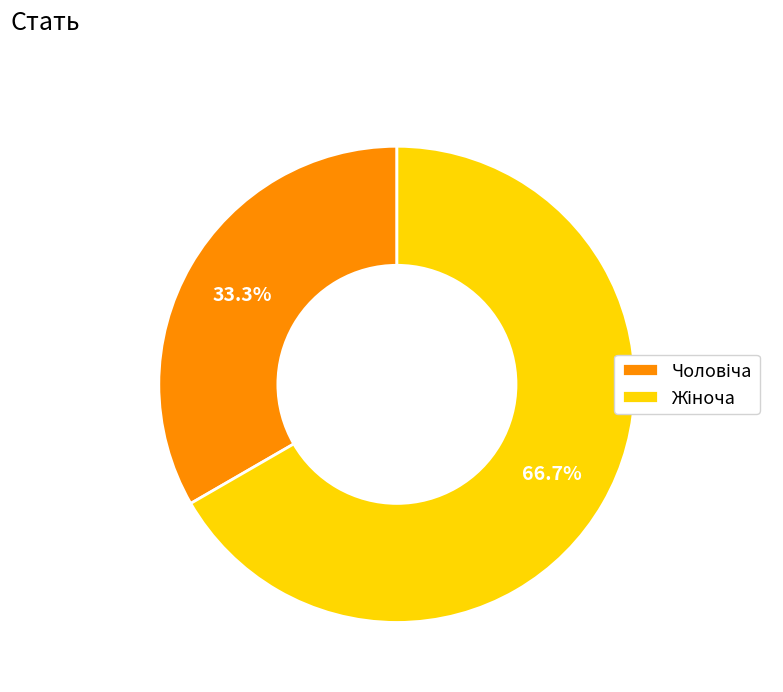

What is the largest slice in the pie chart?

Жіноча